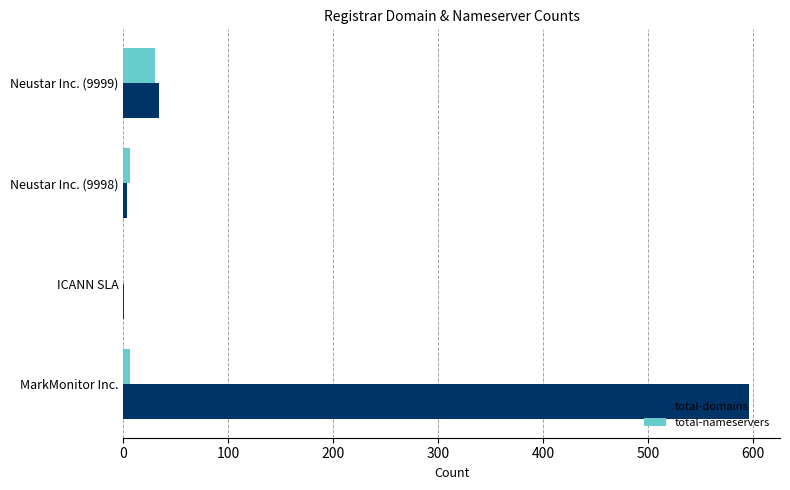

Count the number of categories in the chart.

4